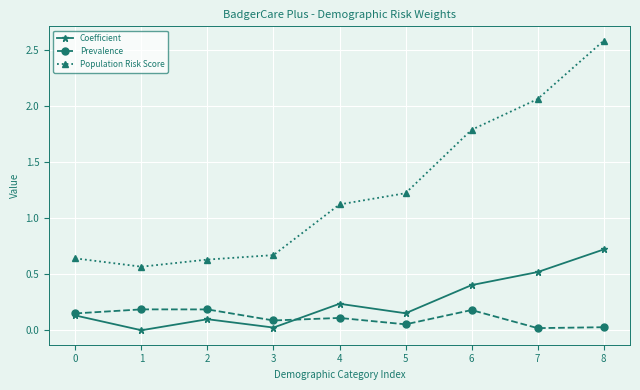

The value of Population Risk Score at 8 is 3.5. True or false?

False